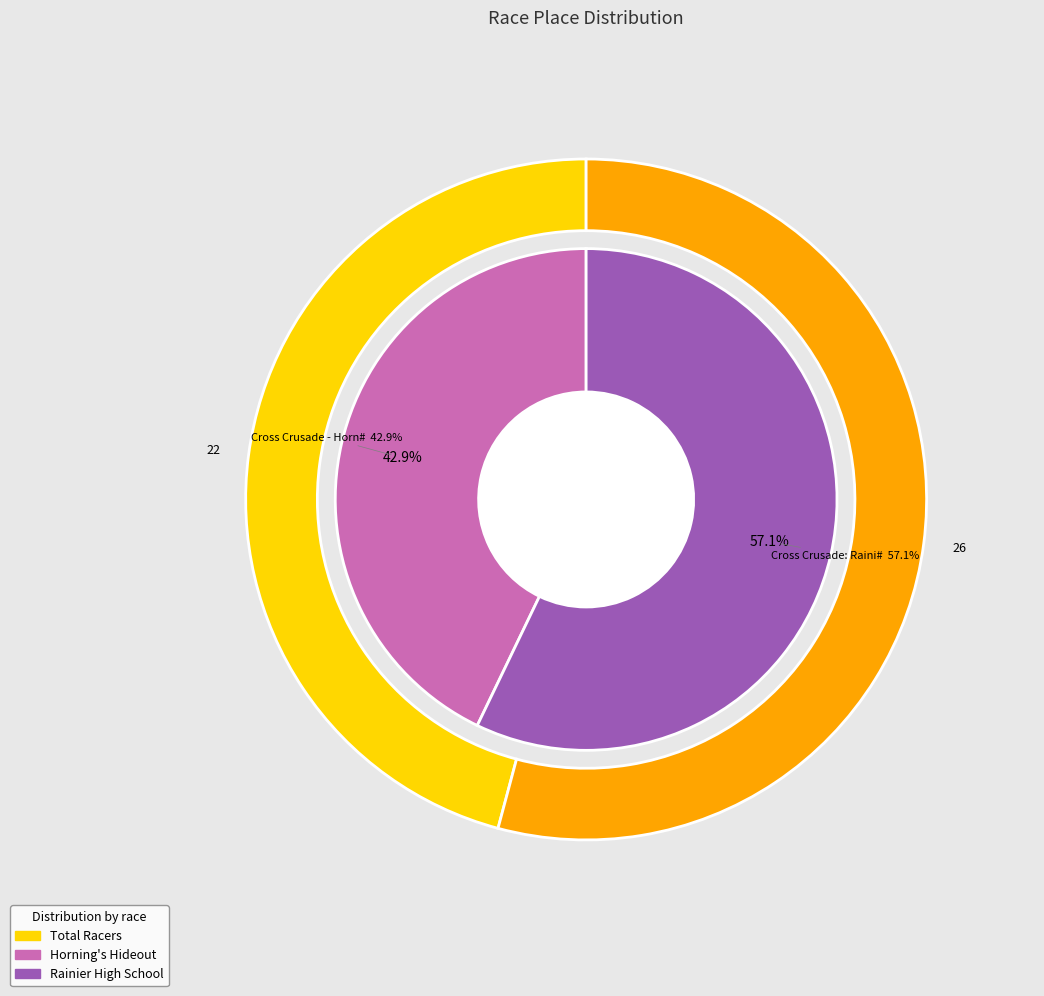

Does any single category account for the majority?

Yes